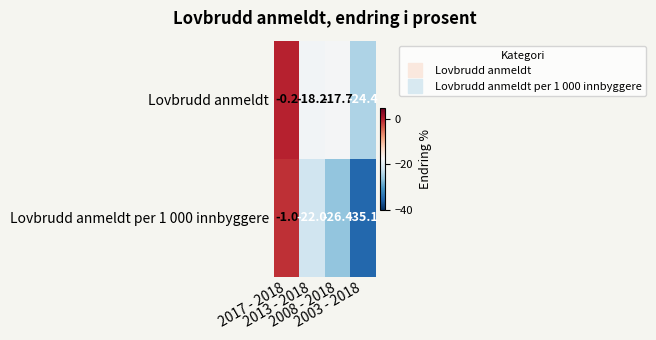

What is the smallest value displayed?

-35.1